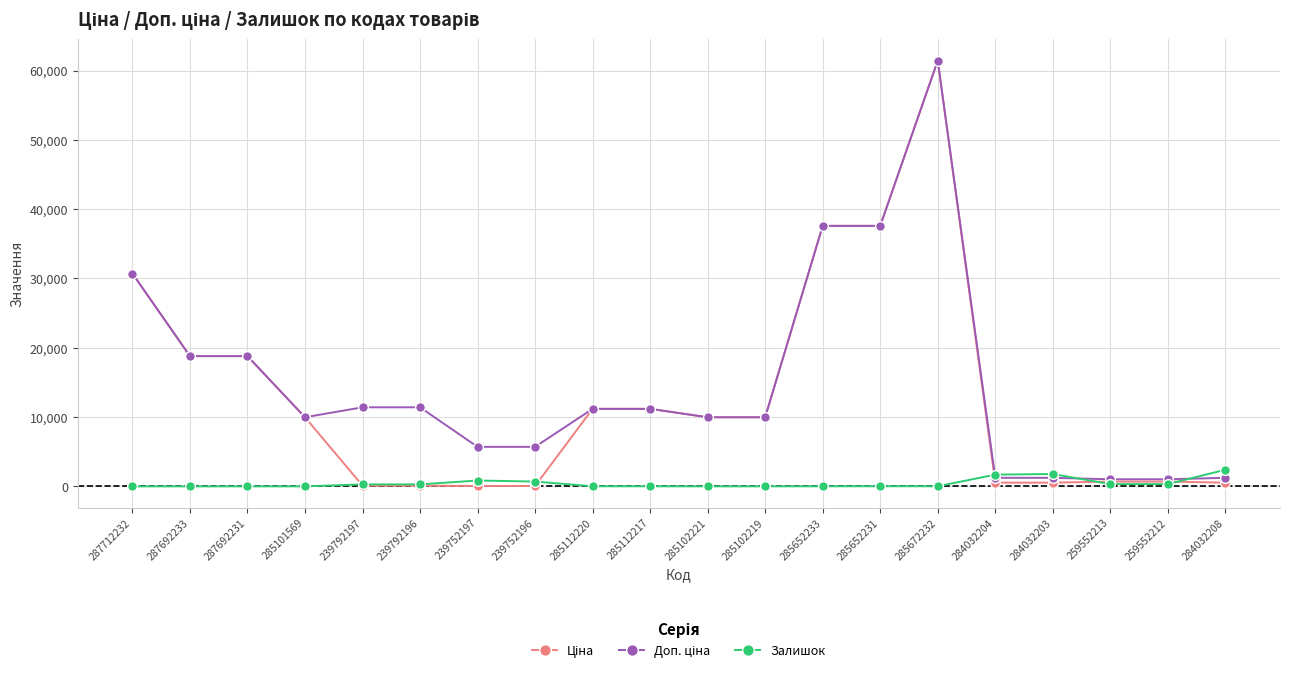

Is it true that Залишок equals 23.0 at 285652231?

True